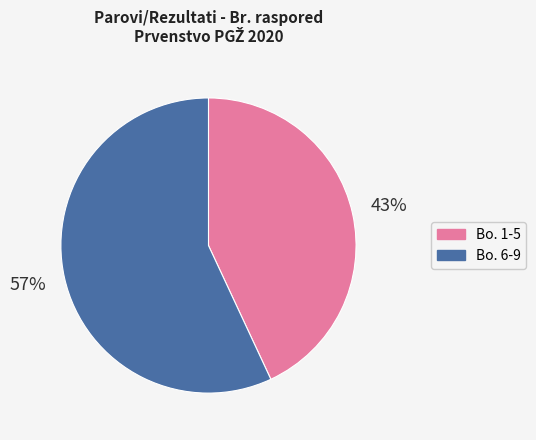

Is there any slice that represents more than half of the pie?

Yes